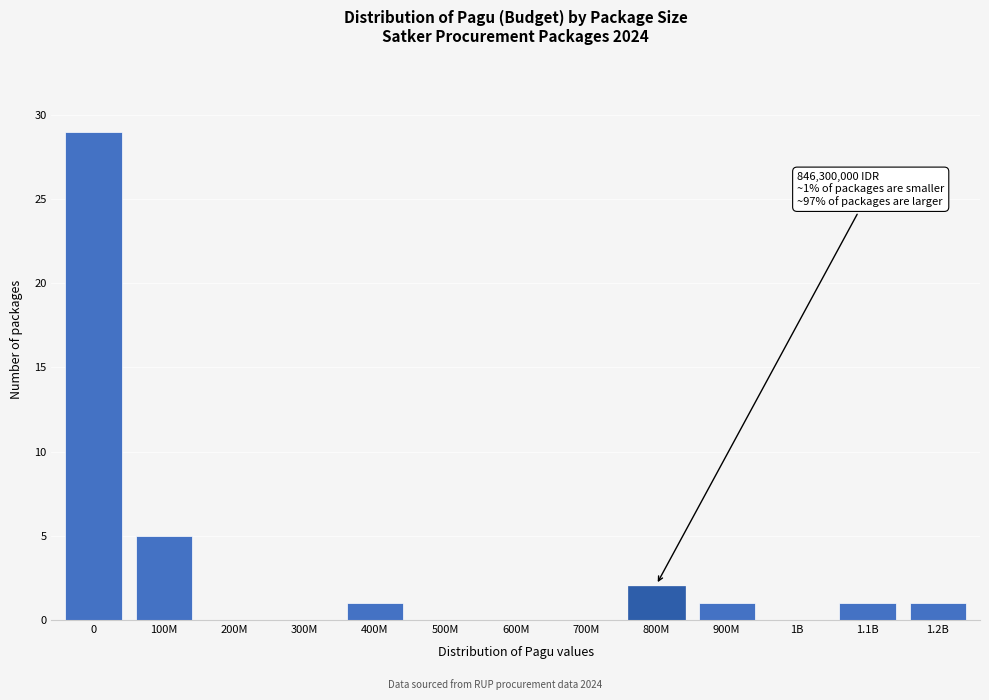

Reading left to right, extract all data points from this chart.

0=29	100M=5	200M=0	300M=0	400M=1	500M=0	600M=0	700M=0	800M=2	900M=1	1B=0	1.1B=1	1.2B=1